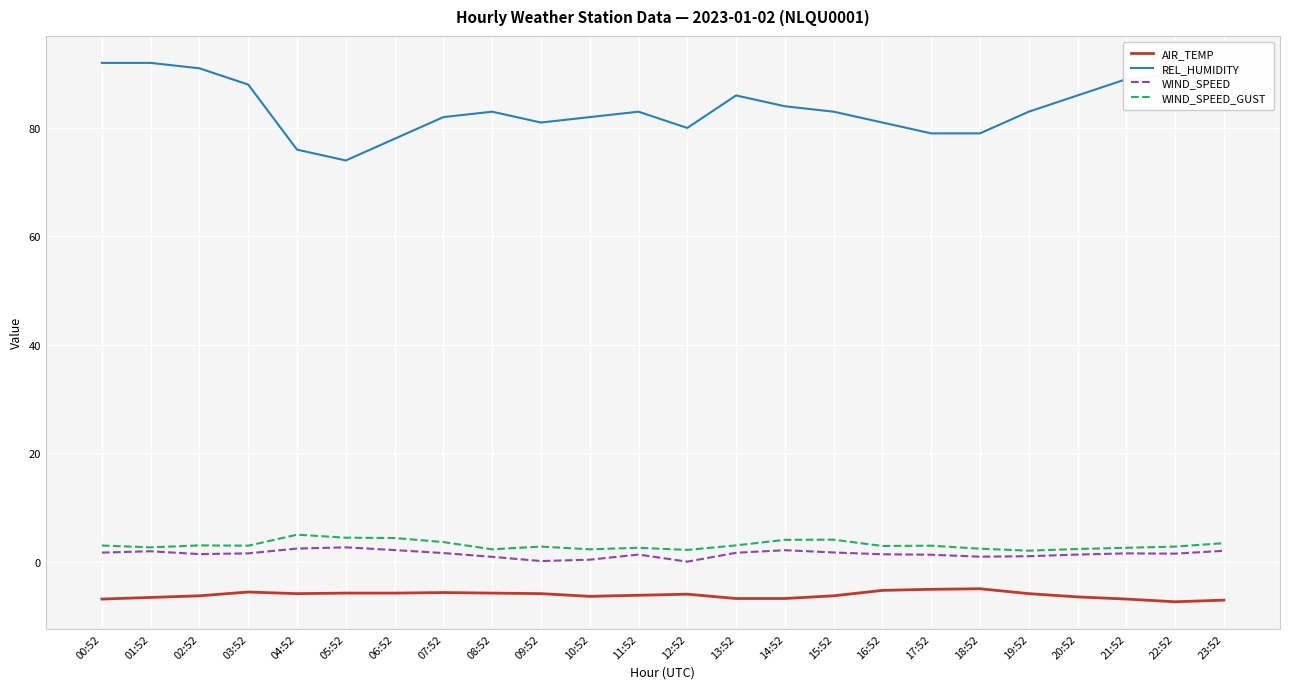

Which series has the largest range (max minus min)?

REL_HUMIDITY